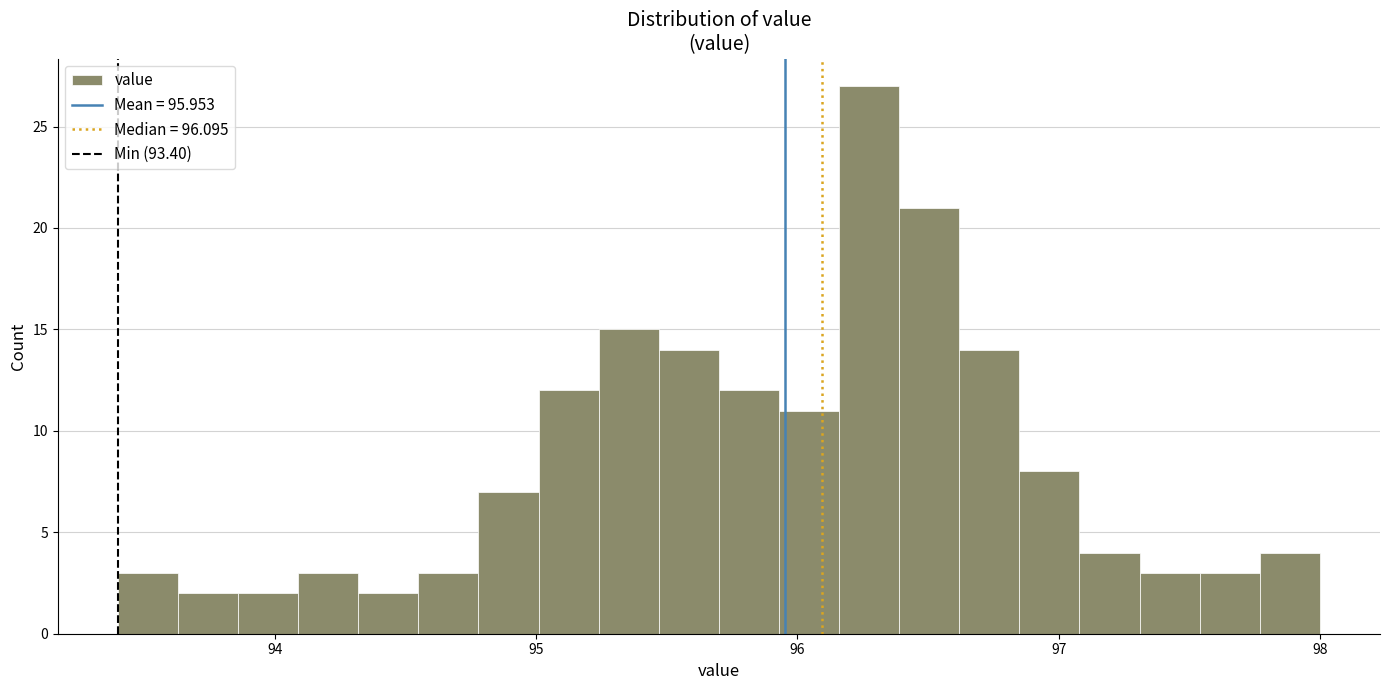

Around what value on the x-axis is the tallest bar? Give the approximate position of its centre, as read against the axis.

96.3